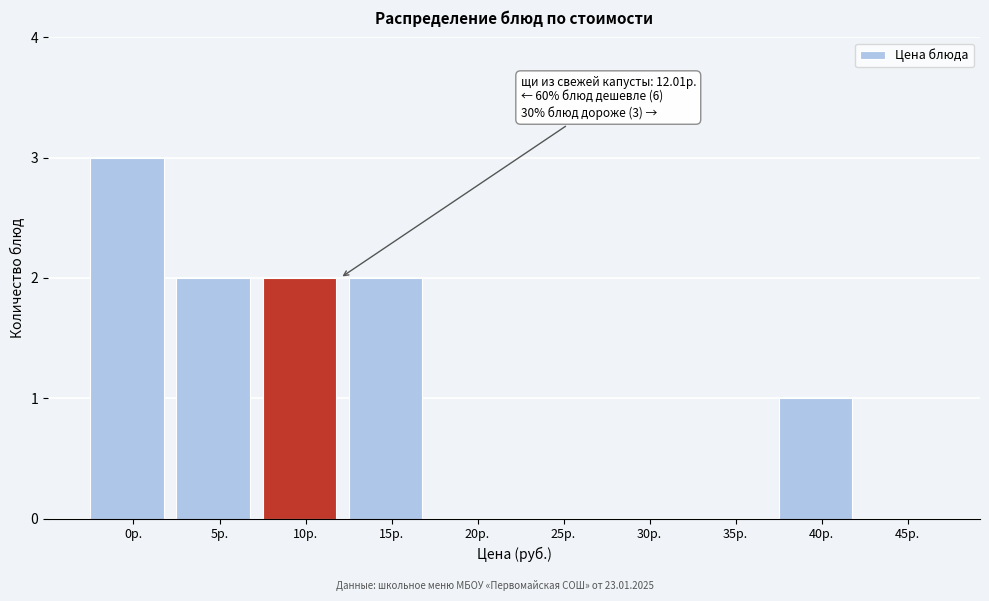

Reading left to right, extract all data points from this chart.

0р.=3	5р.=2	10р.=2	15р.=2	20р.=0	25р.=0	30р.=0	35р.=0	40р.=1	45р.=0